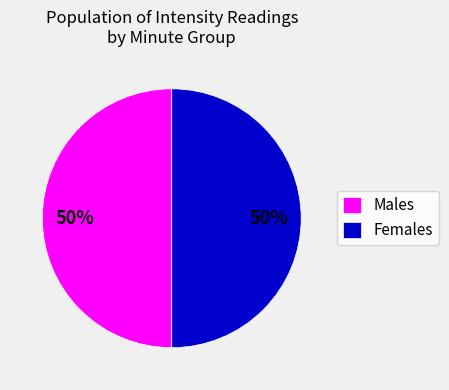

How many slices are in this pie chart?

2